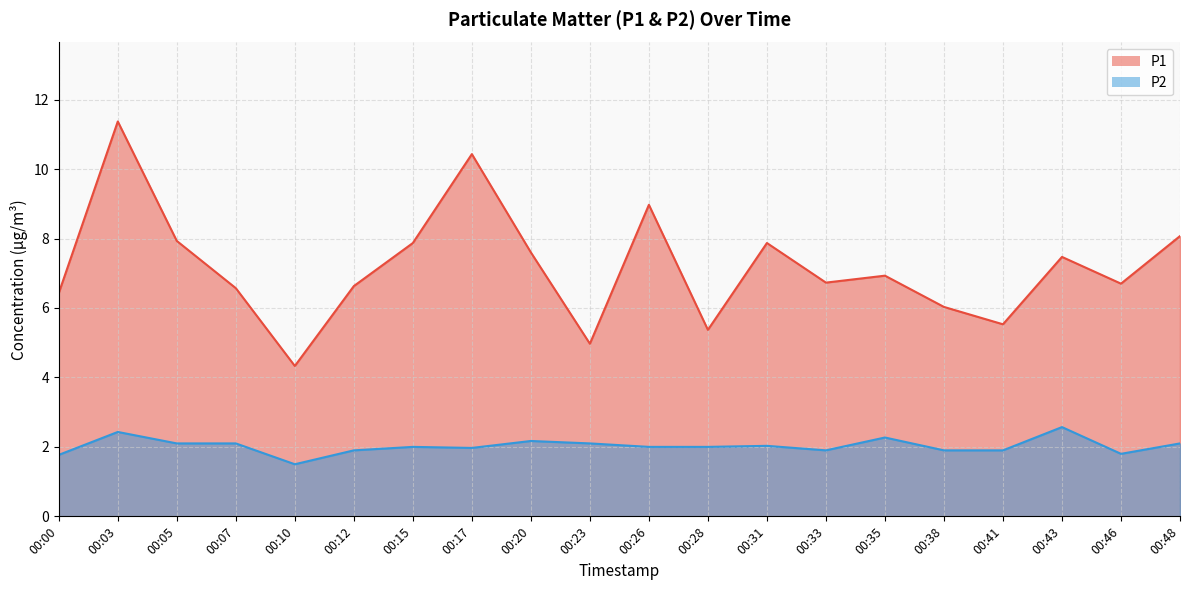

Is the value of P1 at 00:28 greater than the value of P2 at 00:10?

Yes